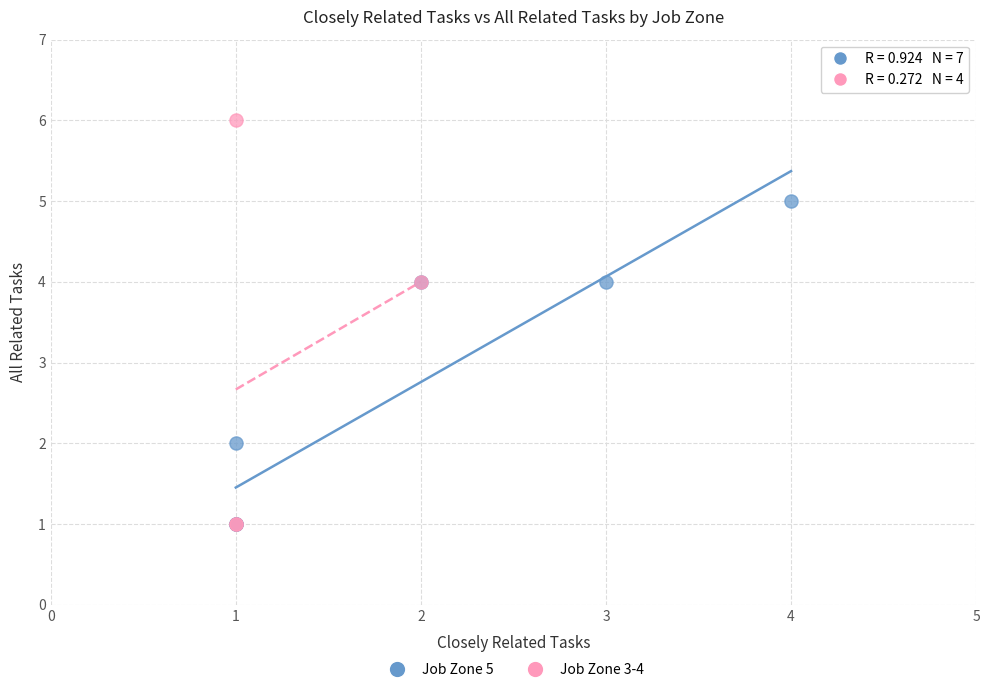

Which series has the widest spread of Y values?

Job Zone 3-4